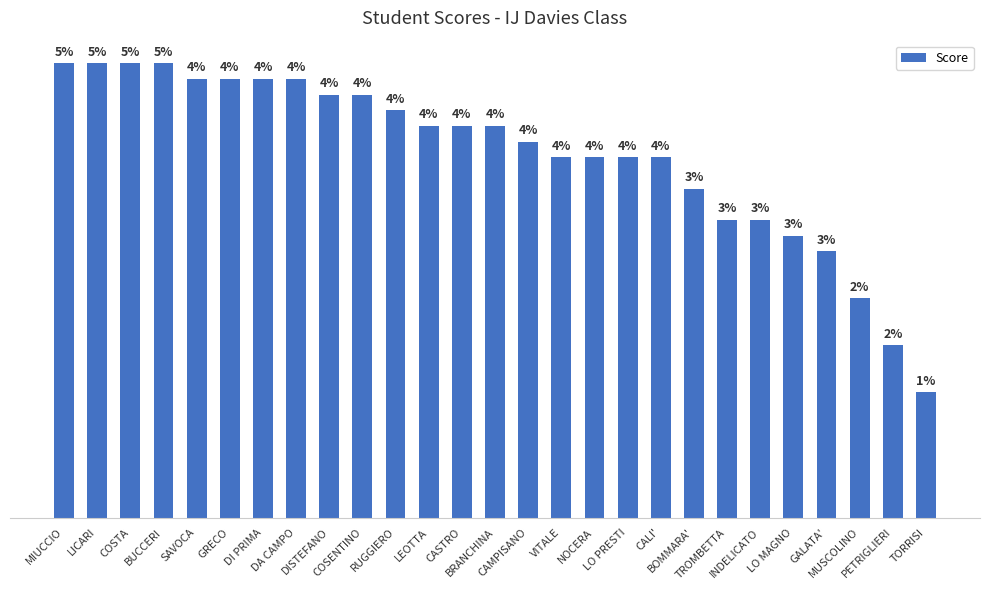

Which has a higher value, DA CAMPO or CALI'?

DA CAMPO